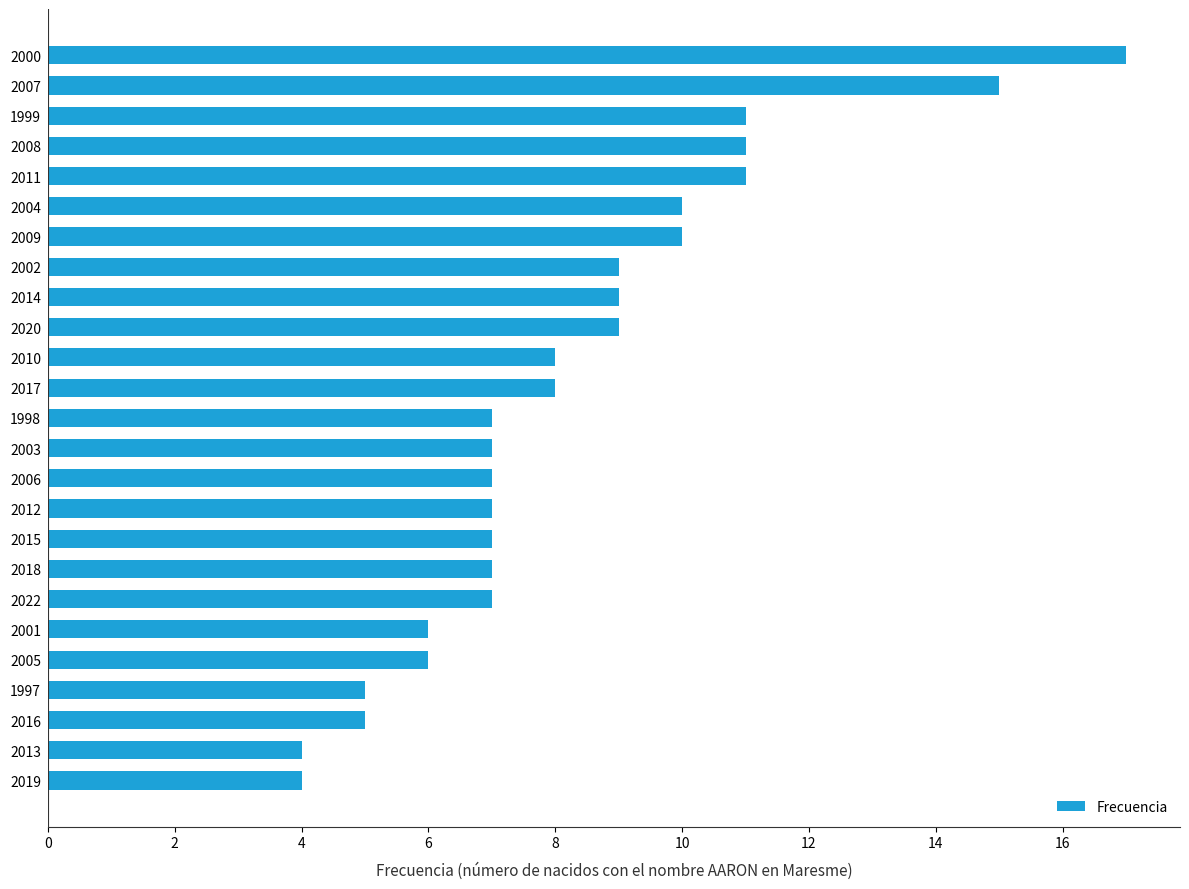

Reading bottom to top, what are all the values shown in this chart?

2019=4	2013=4	2016=5	1997=5	2005=6	2001=6	2022=7	2018=7	2015=7	2012=7	2006=7	2003=7	1998=7	2017=8	2010=8	2020=9	2014=9	2002=9	2009=10	2004=10	2011=11	2008=11	1999=11	2007=15	2000=17